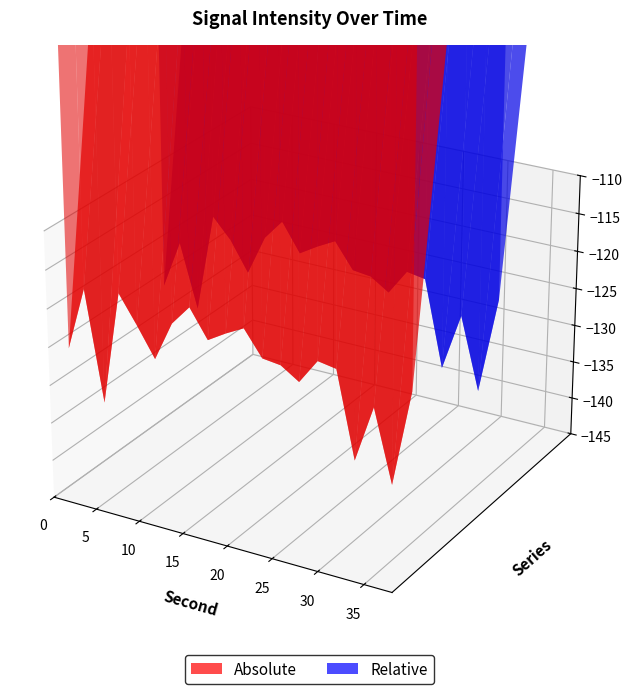

Reading left to right, transcribe all the data shown in this chart.

Absolute: -126.8	-118.5	-132.8	-117.9	-121.5	-125.3	-120.2	-117.5	-121.1	-119.7	-118.5	-121.7	-122.0	-123.6	-120.3	-120.7	-131.8	-124.4	-133.7	-121.2
Relative: -126.8	-120.5	-128.8	-115.9	-118.5	-122.3	-117.2	-114.5	-118.1	-116.7	-115.5	-118.7	-119.0	-120.6	-117.3	-117.7	-128.8	-121.4	-130.7	-118.2